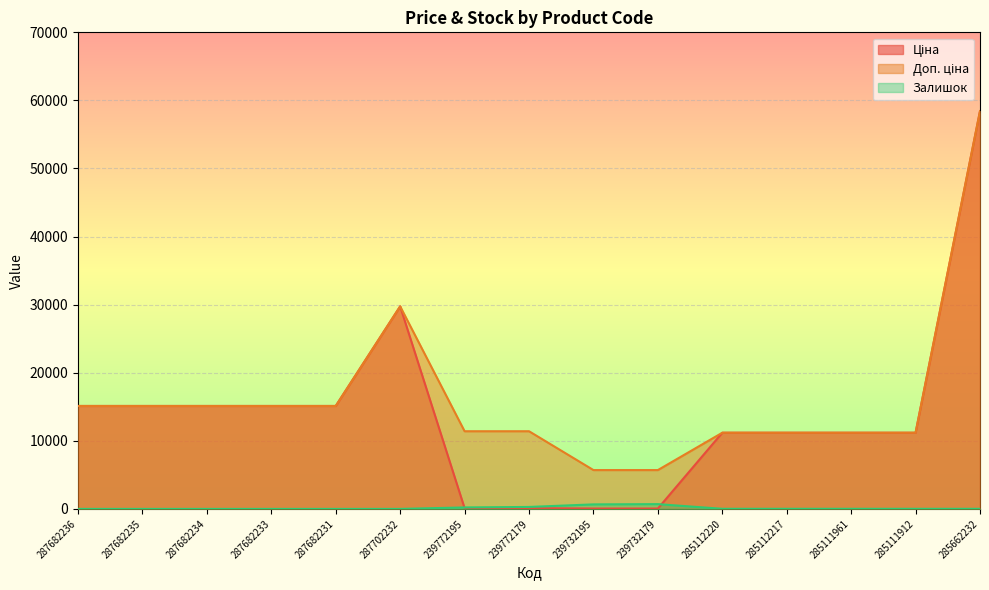

How many distinct data groups are displayed?

3